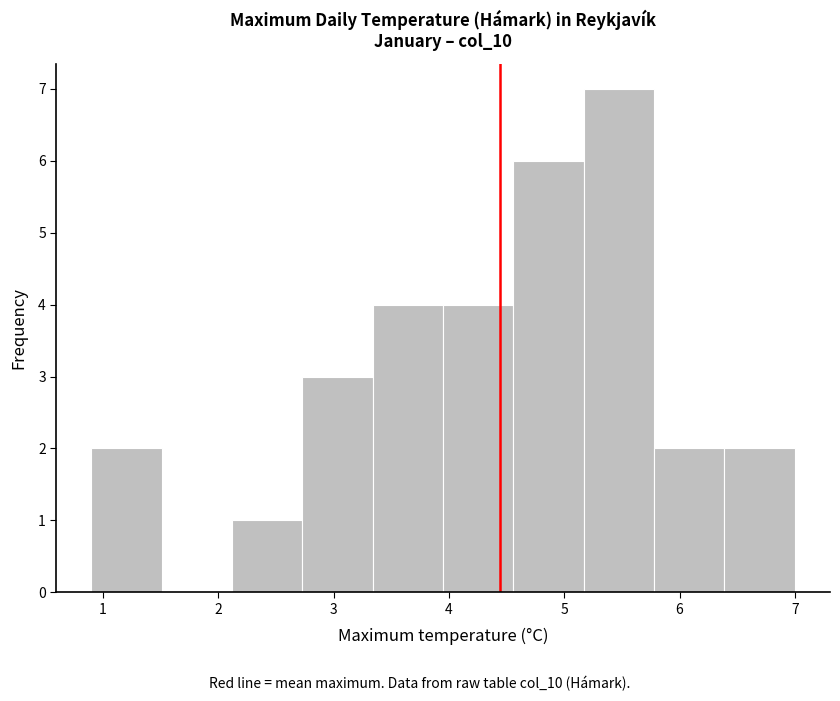

How tall is the bar that spans 2.73 to 3.34 on the x-axis? Neither the bar edges nor the heights are printed on the chart, so give them approximately, as read against the axes.

3